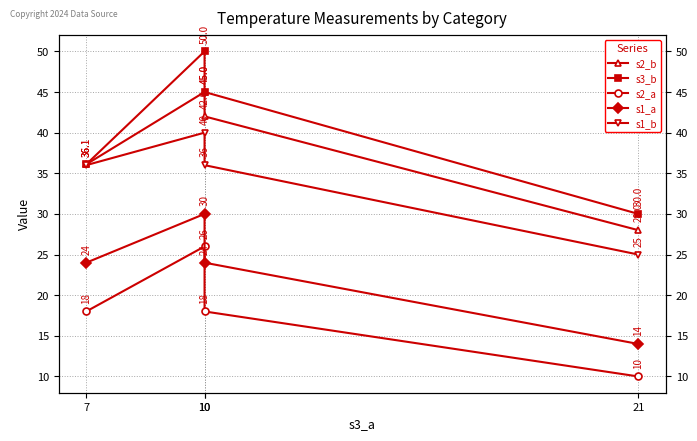

At which category does the chart reach its minimum across all series?

21